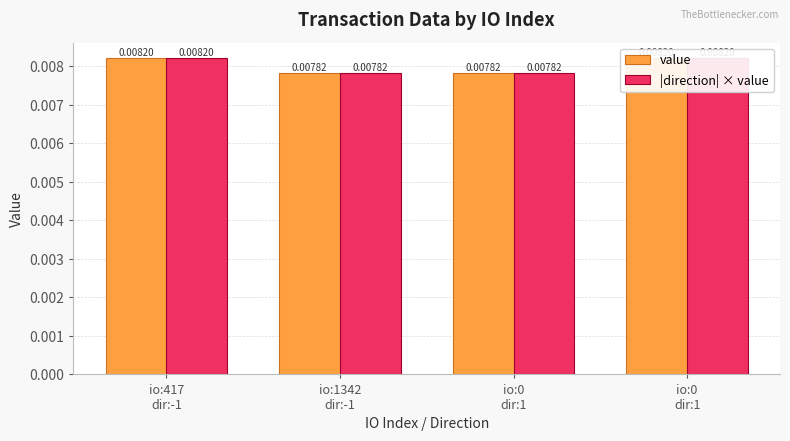

Rank the series at io:417
dir:-1 from highest to lowest value.

value, |direction| × value